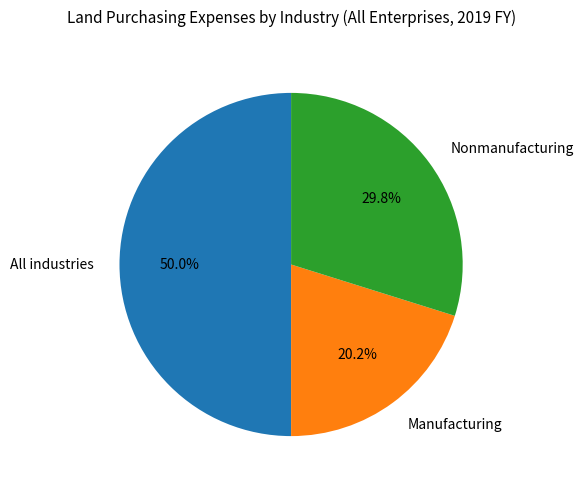

Does Manufacturing represent more than half of the total?

No